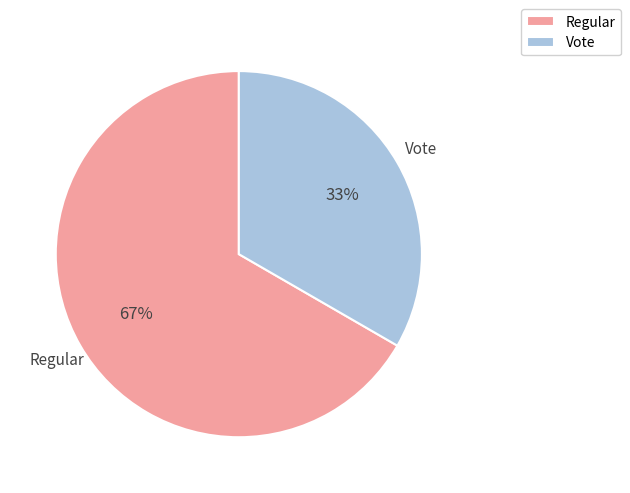

Rank the categories by value from lowest to highest.

Vote, Regular